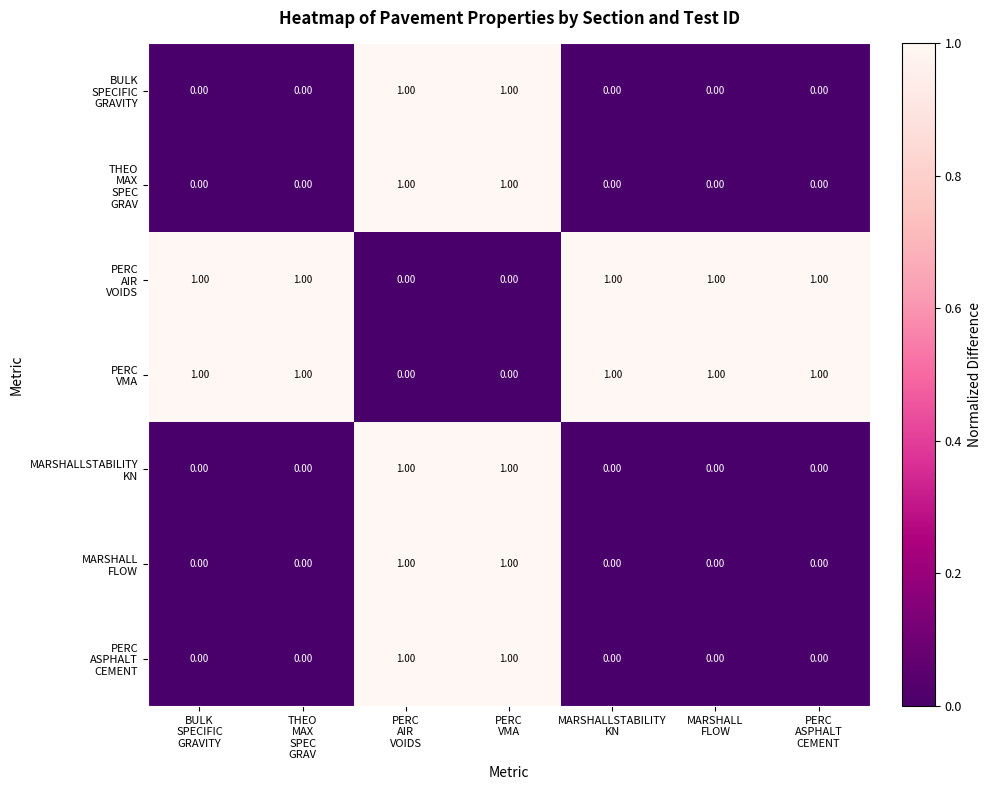

At how many categories does at least one series exceed 0?

7